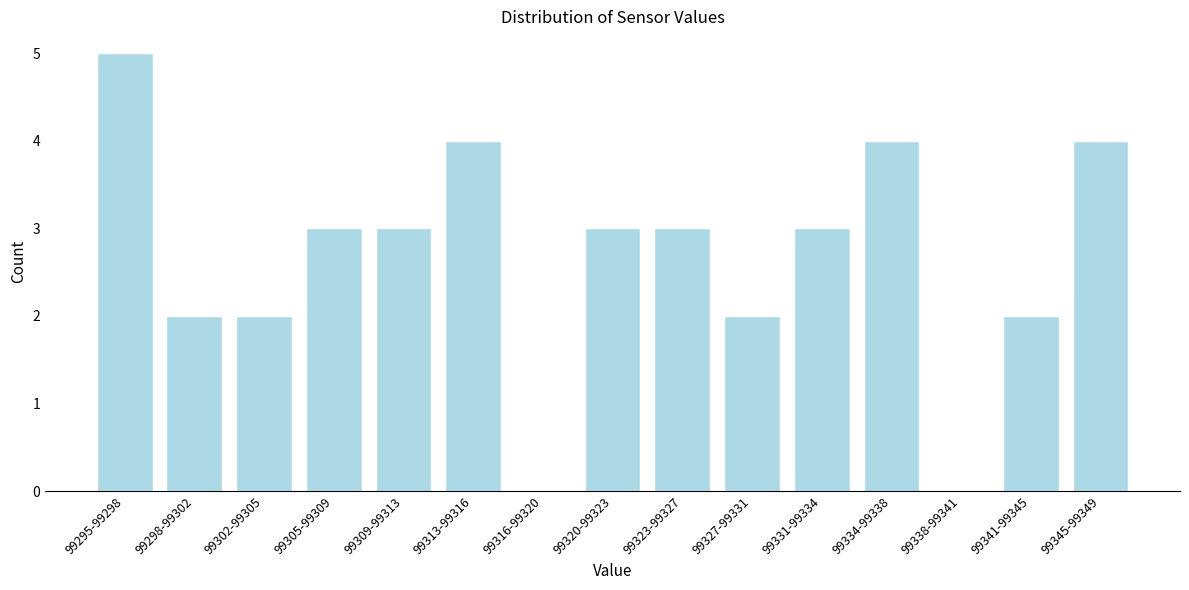

Reading right to left, extract all data points from this chart.

99345-99349=4	99341-99345=2	99338-99341=0	99334-99338=4	99331-99334=3	99327-99331=2	99323-99327=3	99320-99323=3	99316-99320=0	99313-99316=4	99309-99313=3	99305-99309=3	99302-99305=2	99298-99302=2	99295-99298=5